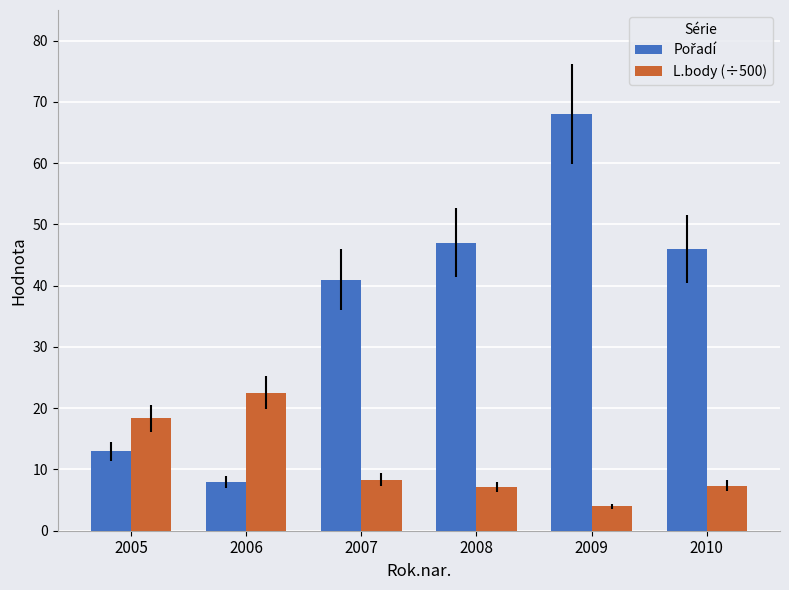

How many categories are shown in the chart?

6